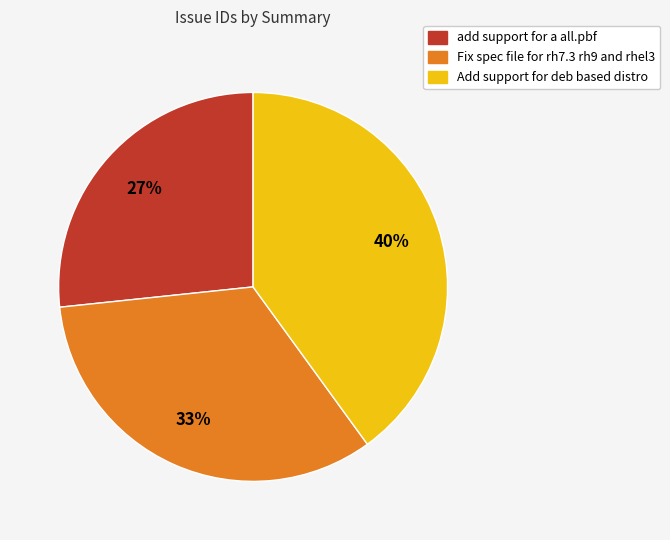

Do Add support for deb based distro and Fix spec file for rh7.3 rh9 and rhel3 together represent more than half of the pie?

Yes